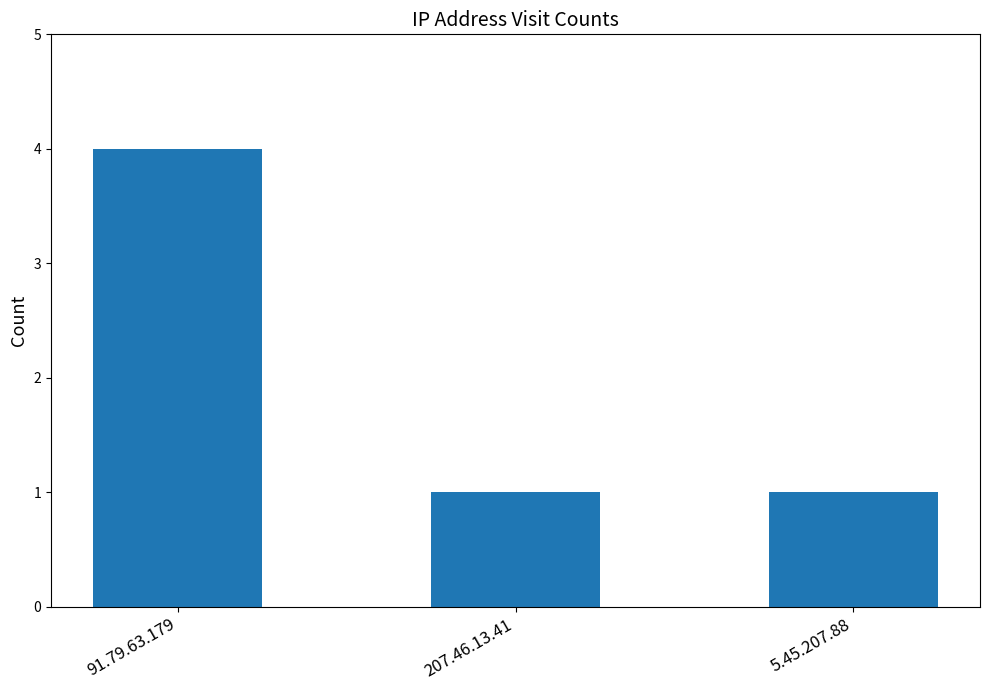

What is the greatest value displayed?

4